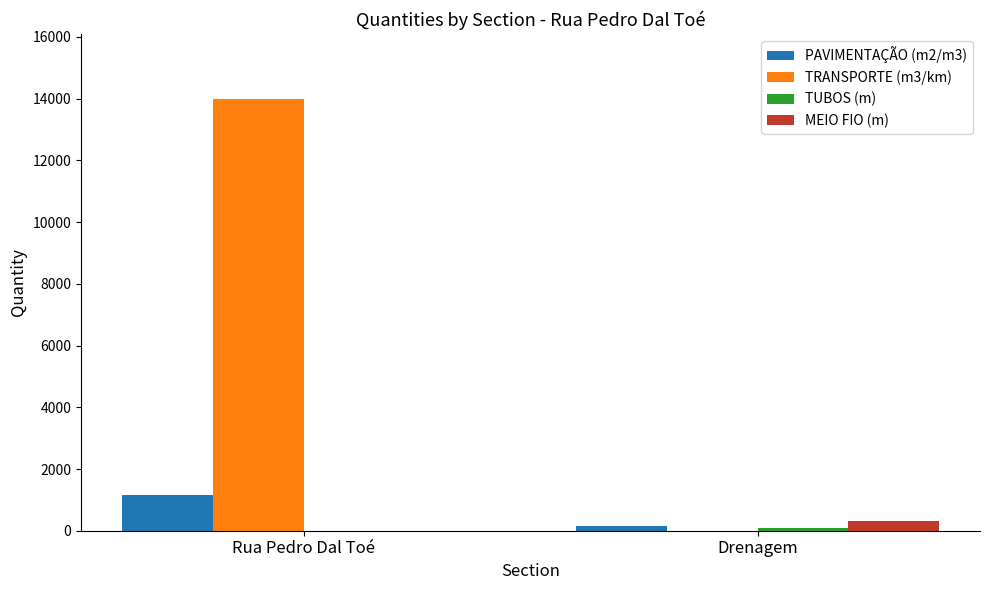

What is the maximum value shown in the chart?

13997.1